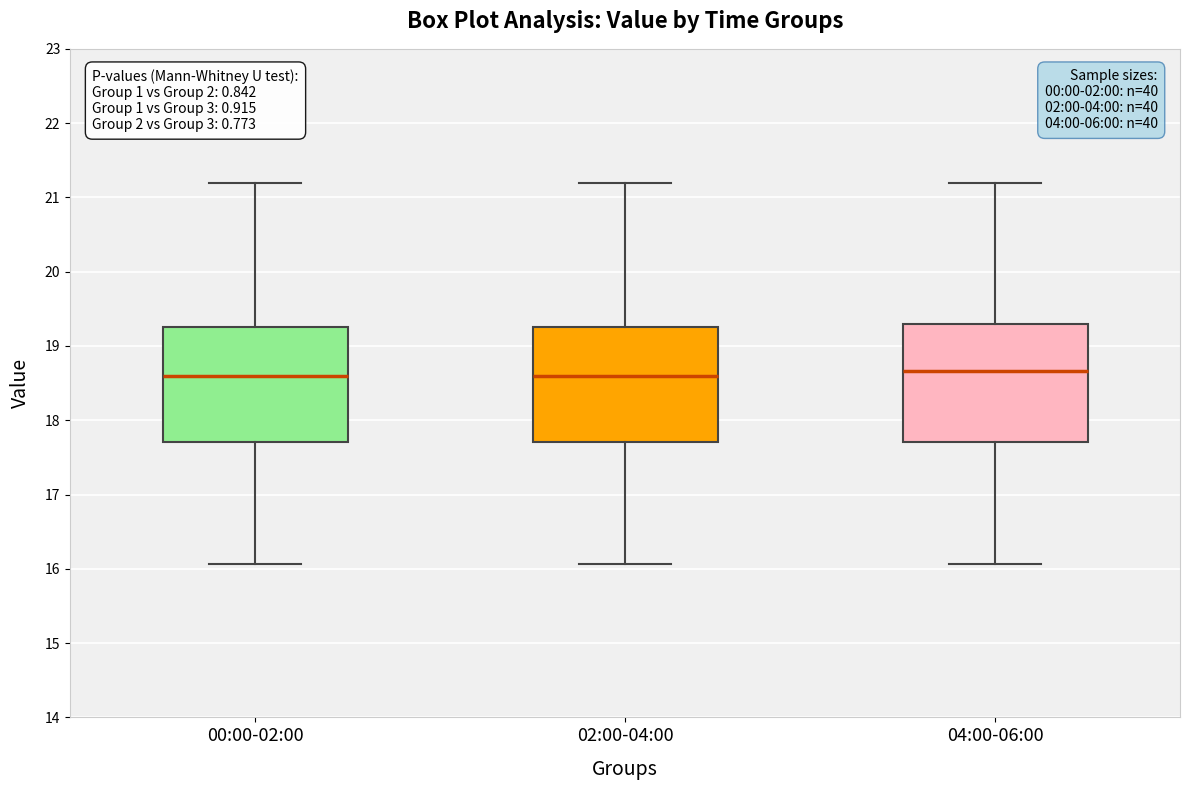

Where does the lower whisker of the box for 00:00-02:00 end on the y-axis? The values are not printed on the chart, so give them approximately, as read against the axis.

16.1